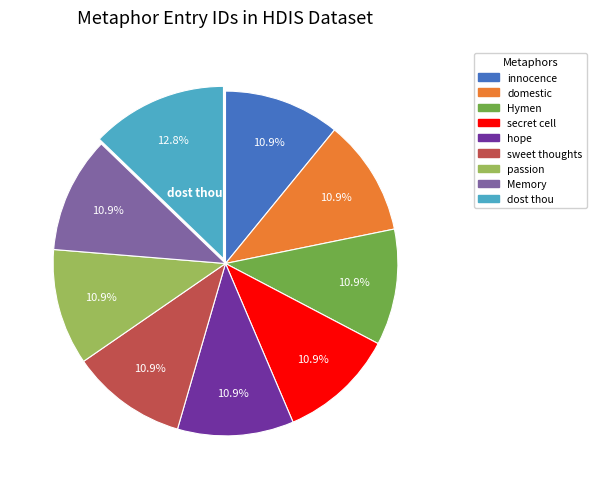

Is there a majority slice in this chart?

No